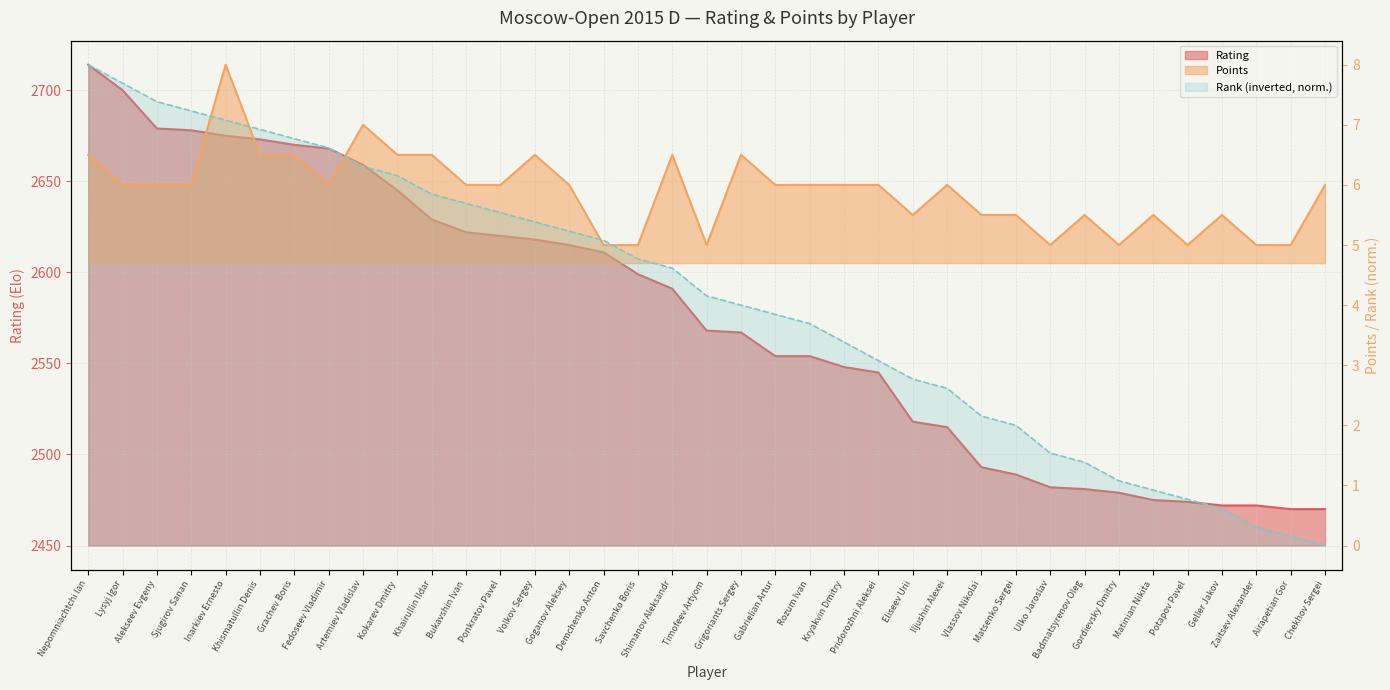

Reading left to right, list all the values displayed in this chart.

Points: 6.5	6.0	6.0	6.0	8.0	6.5	6.5	6.0	7.0	6.5	6.5	6.0	6.0	6.5	6.0	5.0	5.0	6.5	5.0	6.5	6.0	6.0	6.0	6.0	5.5	6.0	5.5	5.5	5.0	5.5	5.0	5.5	5.0	5.5	5.0	5.0	6.0
Rating: 2714.0	2700.0	2679.0	2678.0	2675.0	2673.0	2670.0	2668.0	2659.0	2645.0	2629.0	2622.0	2620.0	2618.0	2615.0	2611.0	2599.0	2591.0	2568.0	2567.0	2554.0	2554.0	2548.0	2545.0	2518.0	2515.0	2493.0	2489.0	2482.0	2481.0	2479.0	2475.0	2474.0	2472.0	2472.0	2470.0	2470.0
Rank: 8.0	7.7	7.4	7.2	7.1	6.9	6.8	6.6	6.3	6.2	5.8	5.7	5.5	5.4	5.2	5.1	4.8	4.6	4.2	4.0	3.8	3.7	3.4	3.1	2.8	2.6	2.2	2.0	1.5	1.4	1.1	0.9	0.8	0.6	0.3	0.2	0.0